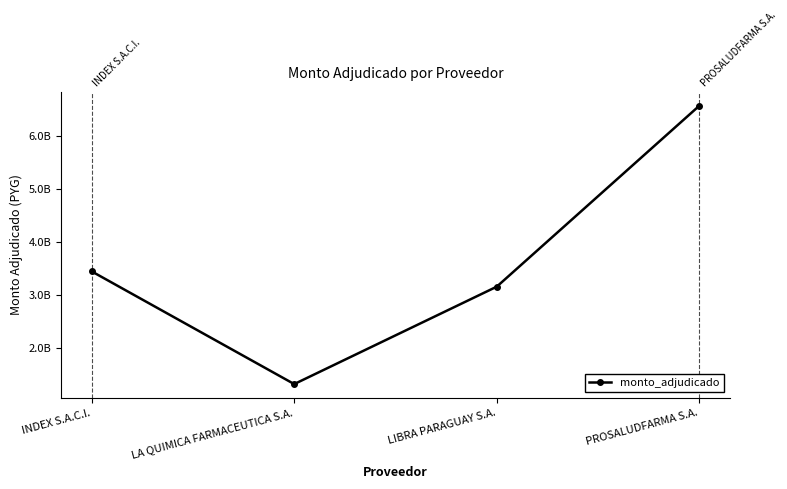

Which has a higher value, LA QUIMICA FARMACEUTICA S.A. or LIBRA PARAGUAY S.A.?

LIBRA PARAGUAY S.A.